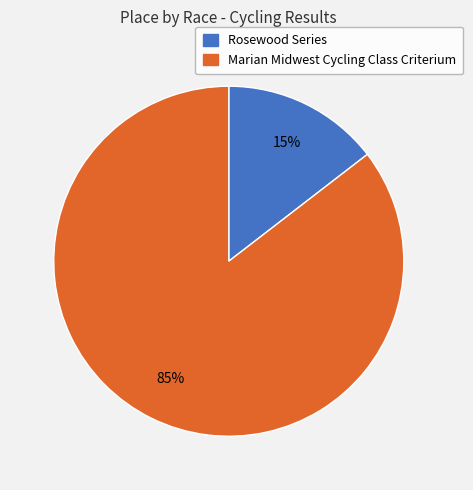

To the nearest percent, what is the average slice percentage?

50%